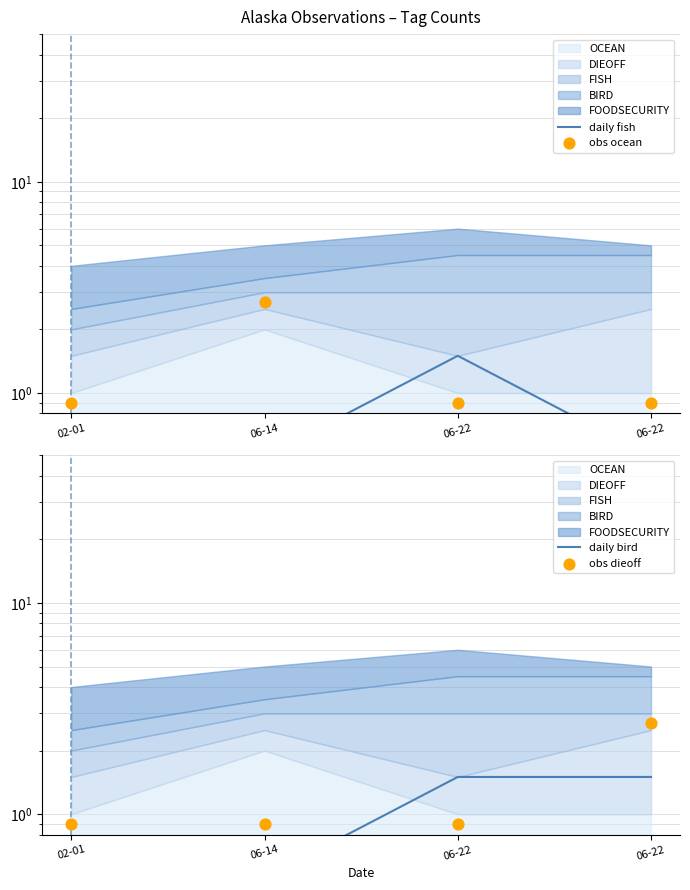

Is the value of daily bird at 06-22 greater than the value of obs dieoff at 06-22?

Yes